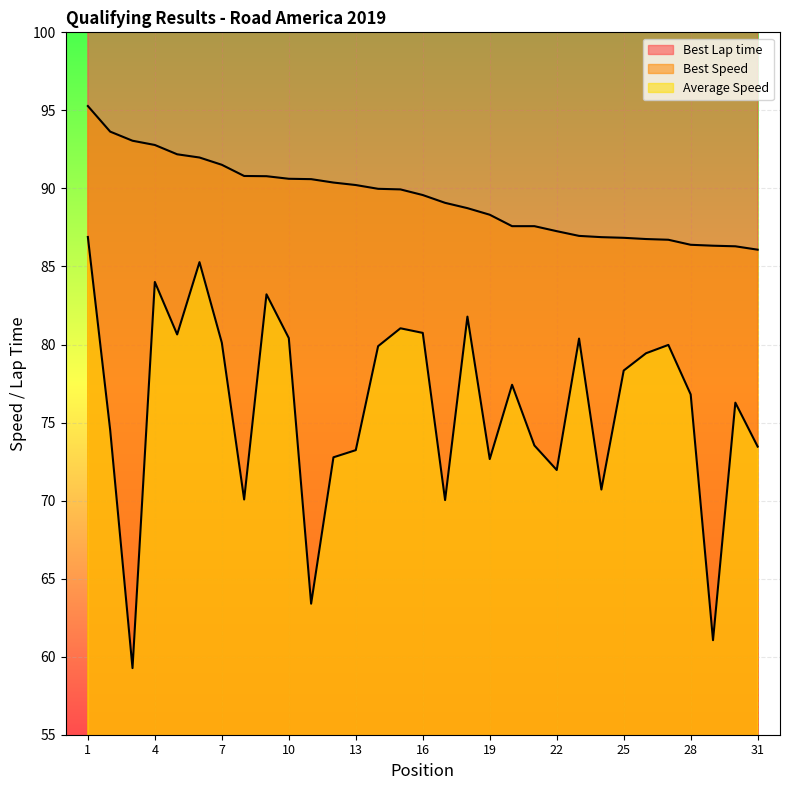

List the series in order of their peak value, lowest first.

Average Speed, Best Speed, Best Lap time